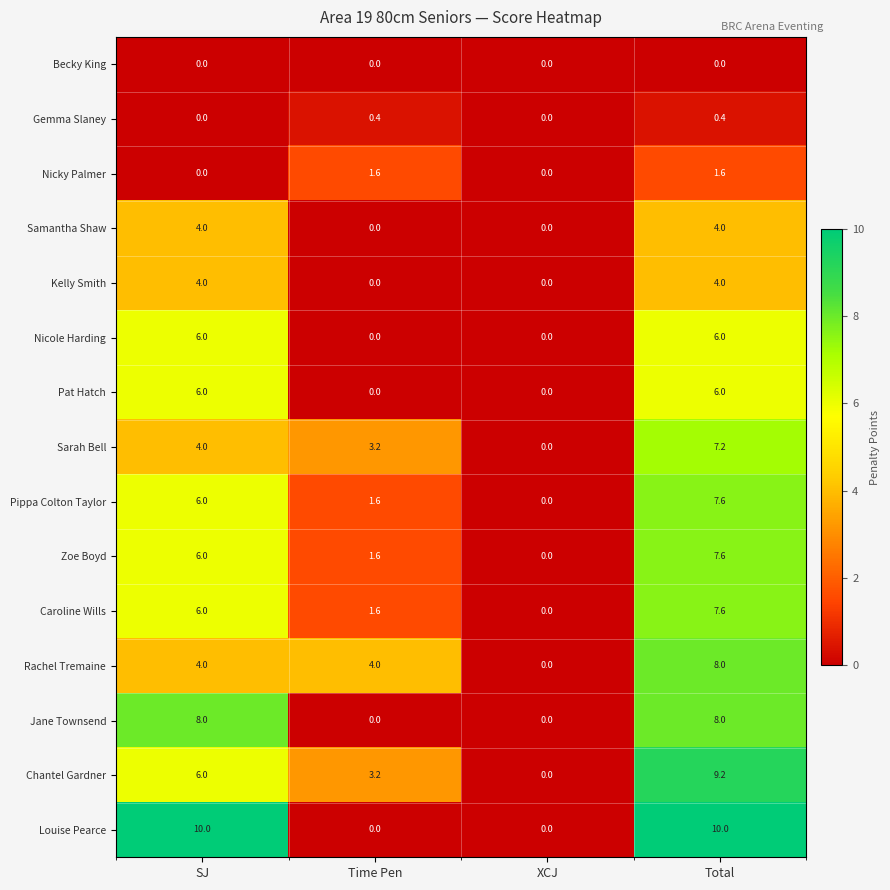

What is the difference between the Rachel Tremaine values at Time Pen and XCJ?

4.0